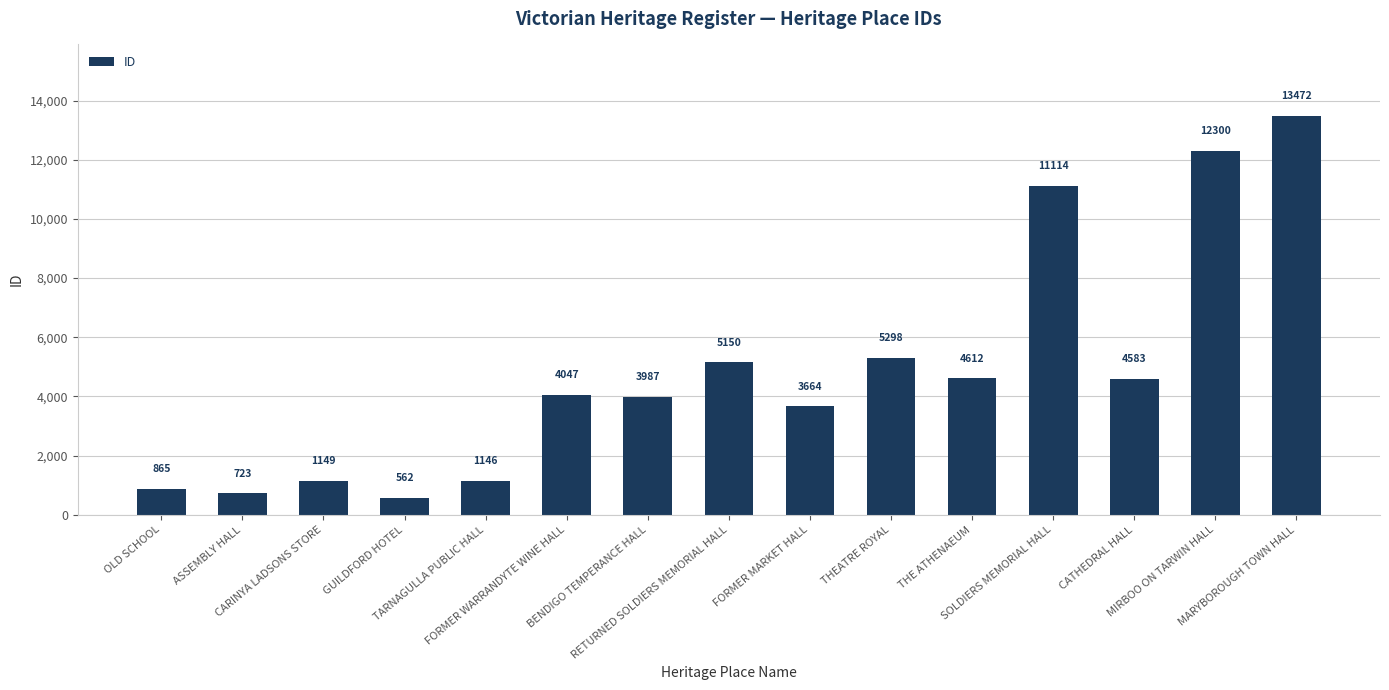

What is the difference between the second highest and minimum values?

11738